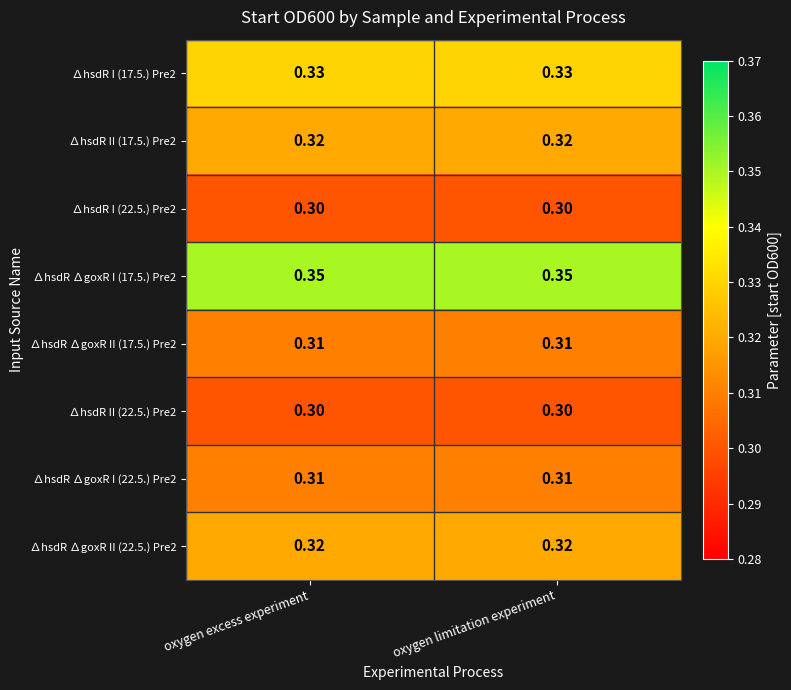

Is the value of ∆hsdR II (22.5.) Pre2 at oxygen excess experiment greater than the value of ∆hsdR II (17.5.) Pre2 at oxygen limitation experiment?

No